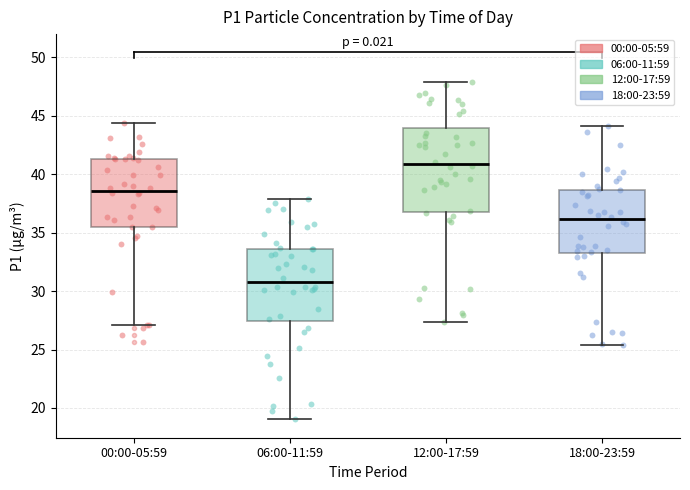

Which box has the lowest median line?

06:00-11:59